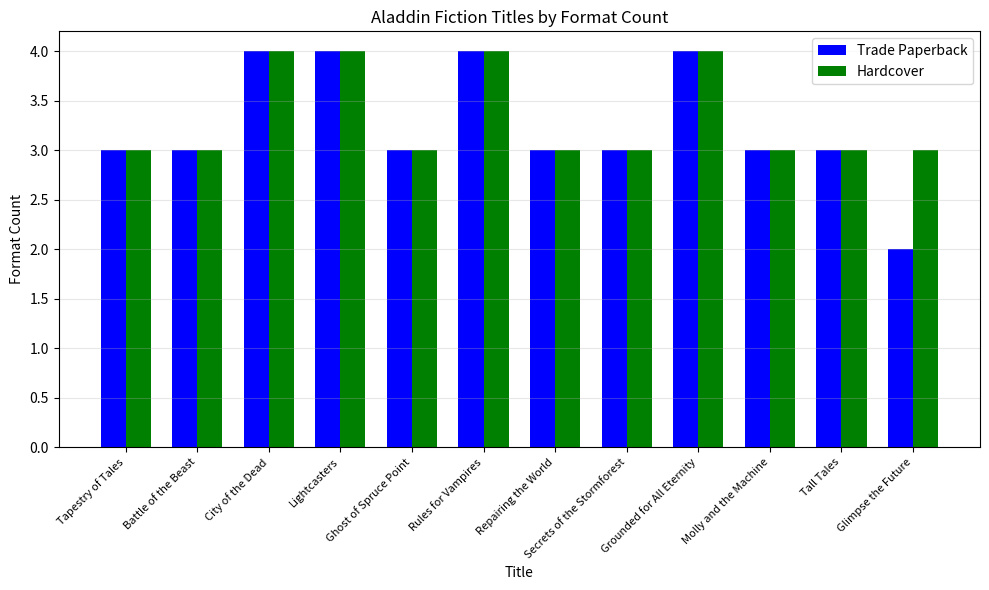

At Glimpse the Future, list the series in order from smallest to largest.

Trade Paperback, Hardcover